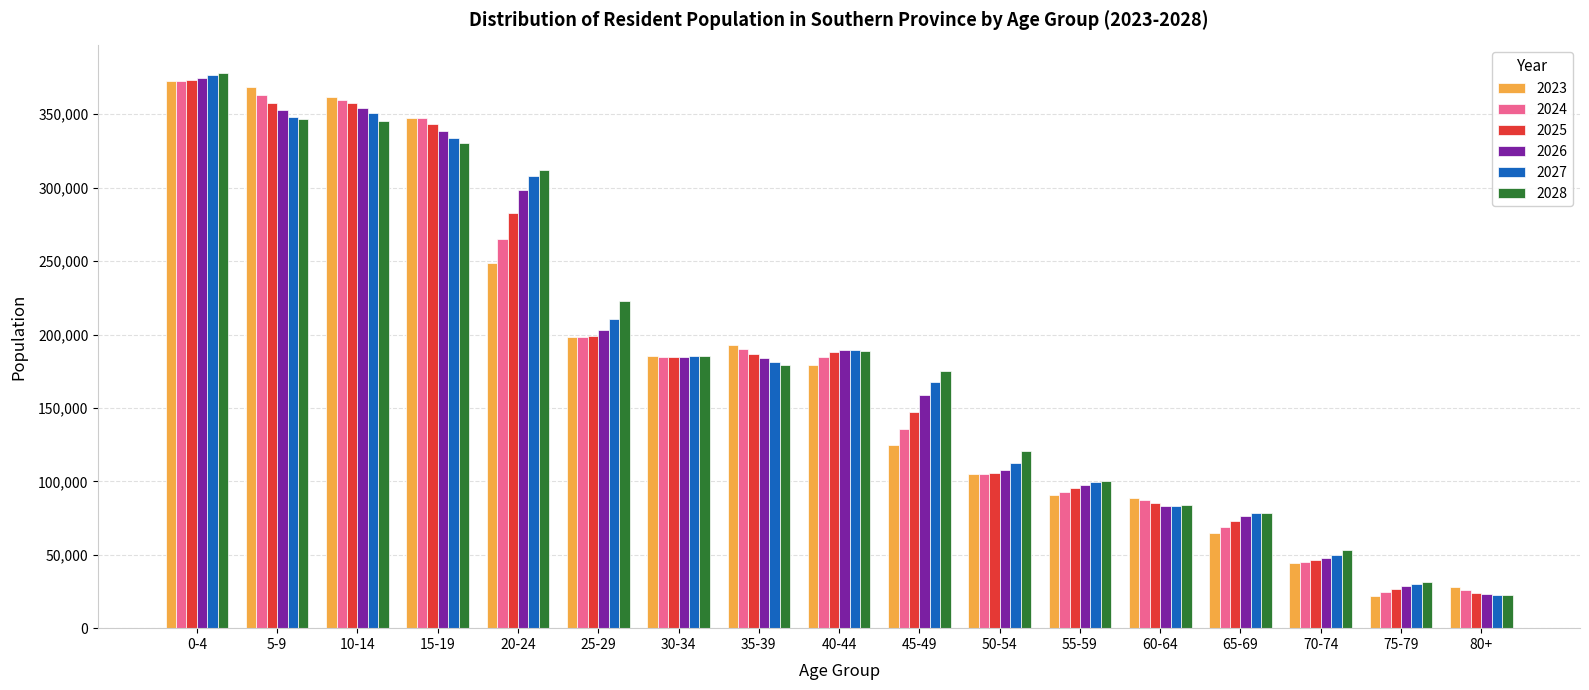

At which category is the sum across all series the highest?

0-4